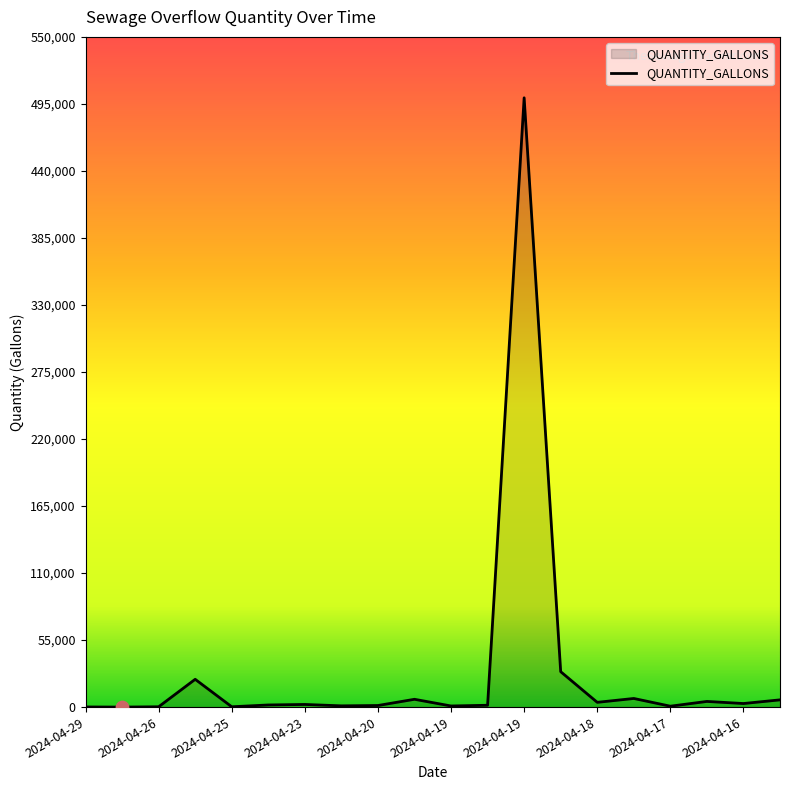

What is the difference between the maximum and minimum values?

500000